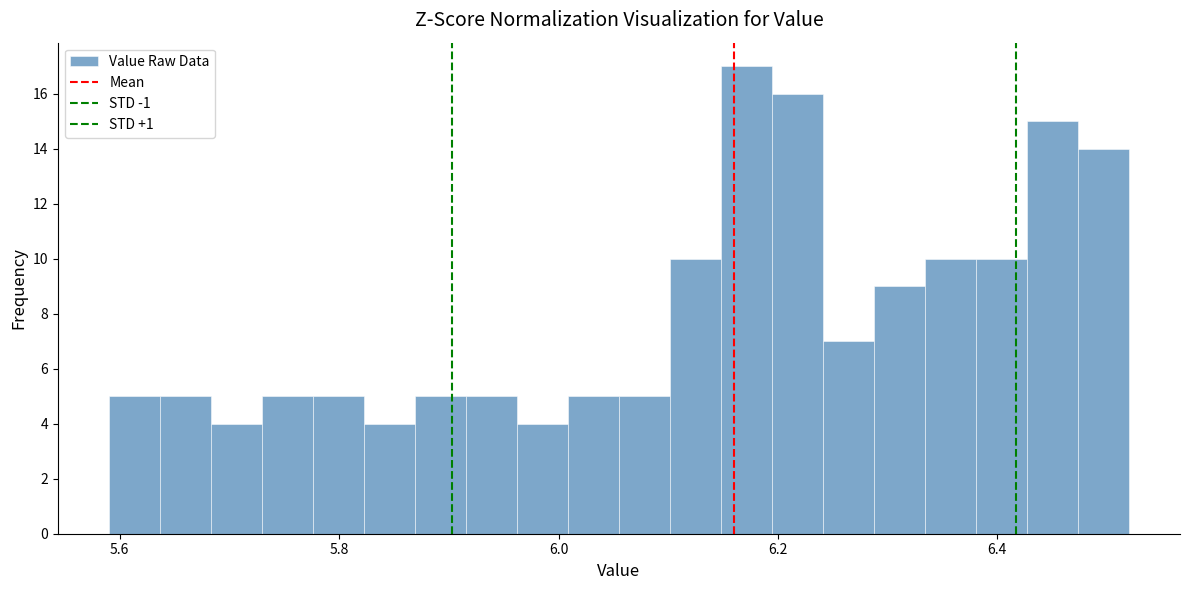

Read against the x-axis, roughly where is the centre of the tallest bar?

6.18